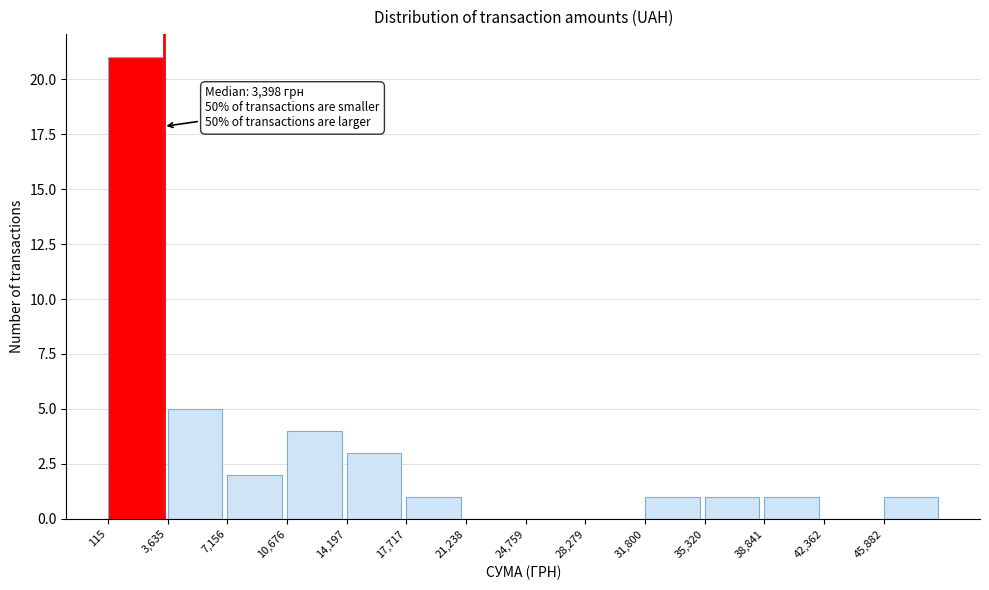

Over which range of the x-axis is the bar tallest?

0 to 3500